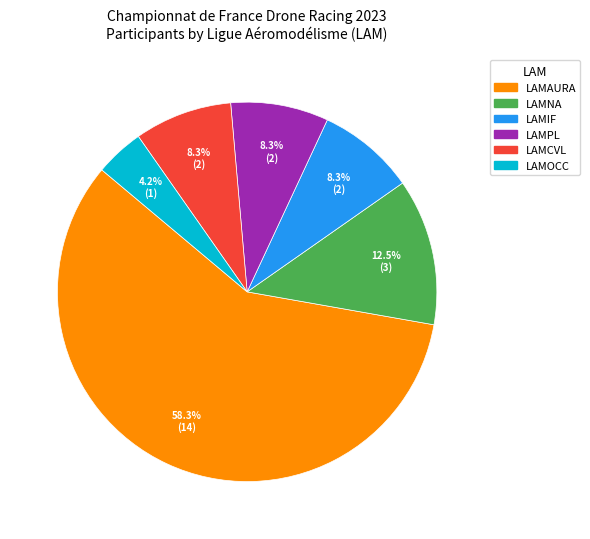

Approximately how many times larger is the value at LAMPL compared to LAMIF?

1.0